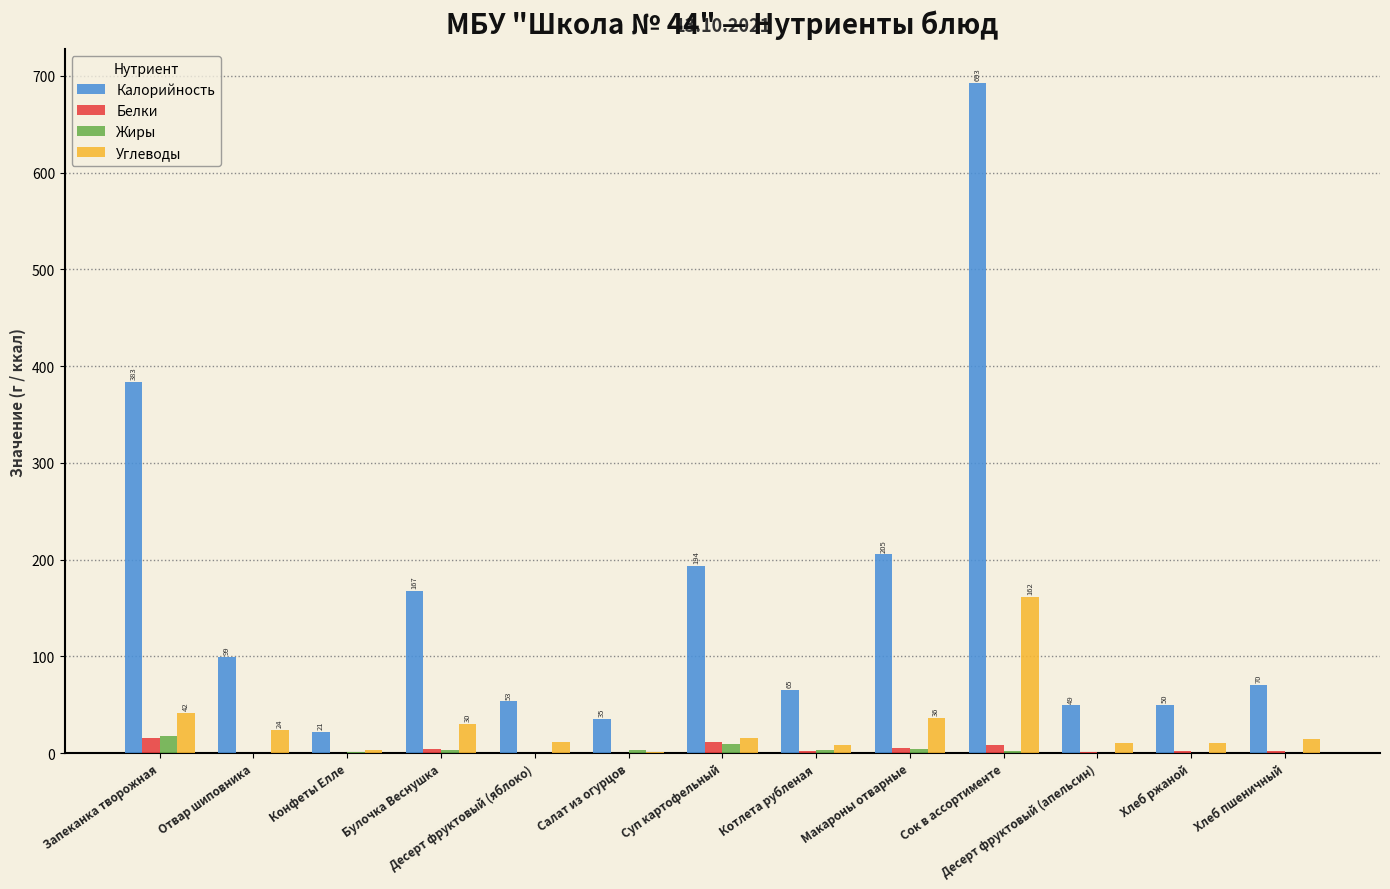

What is the maximum value shown in the chart?

692.8